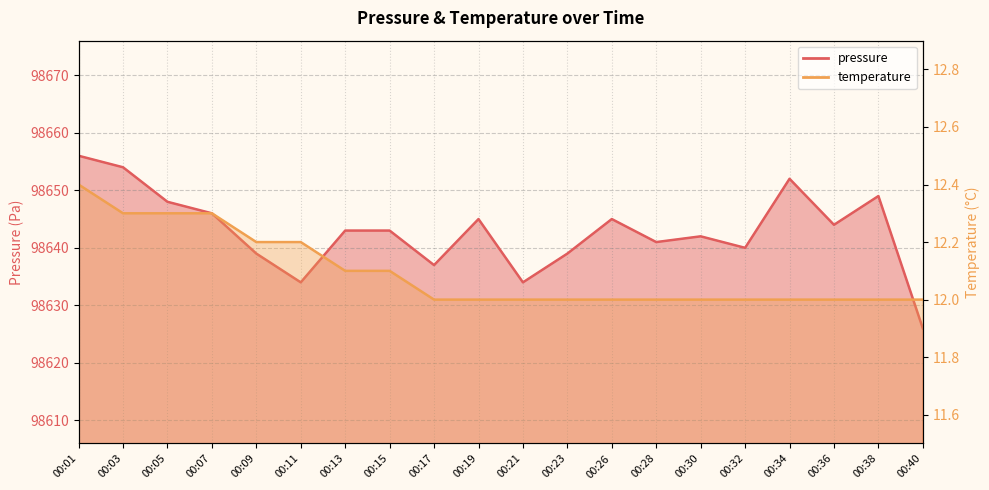

Which series has the largest total across all categories?

pressure